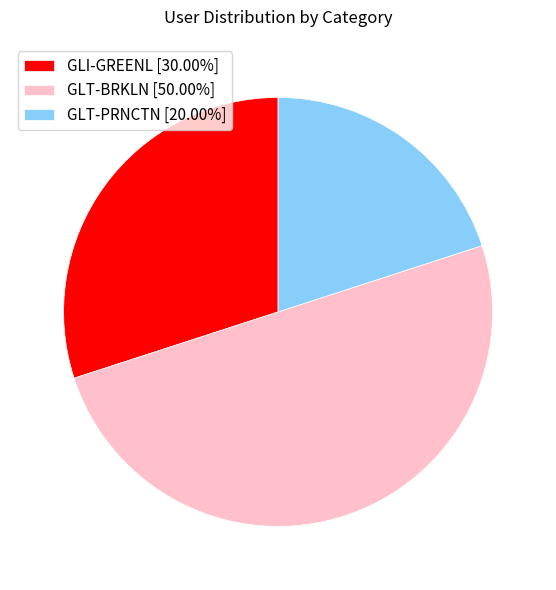

Is it true that GLT-BRKLN is 50% of the pie?

True